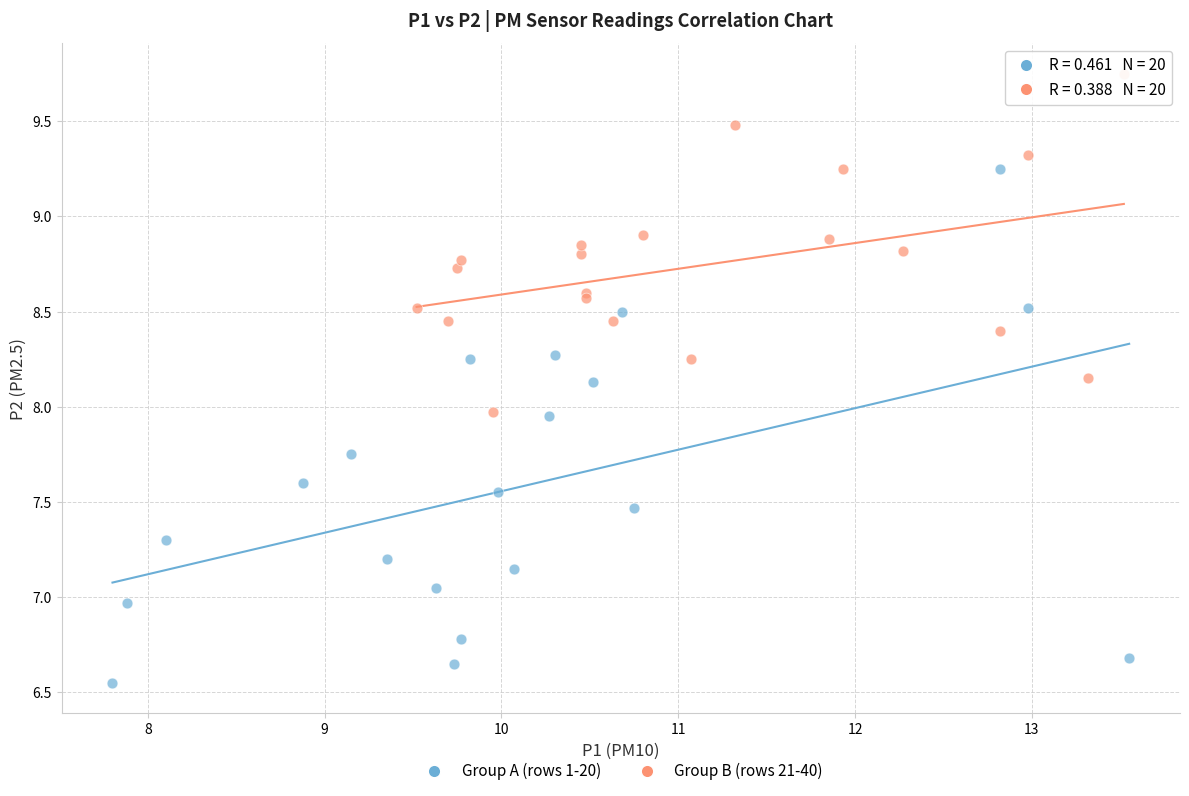

Which series contains the highest Y value?

Group B (rows 21-40)